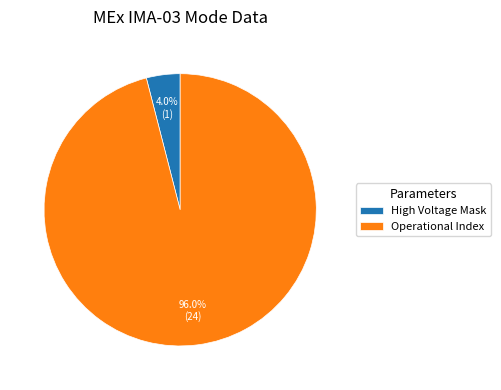

Rank the categories by value from lowest to highest.

High Voltage Mask, Operational Index